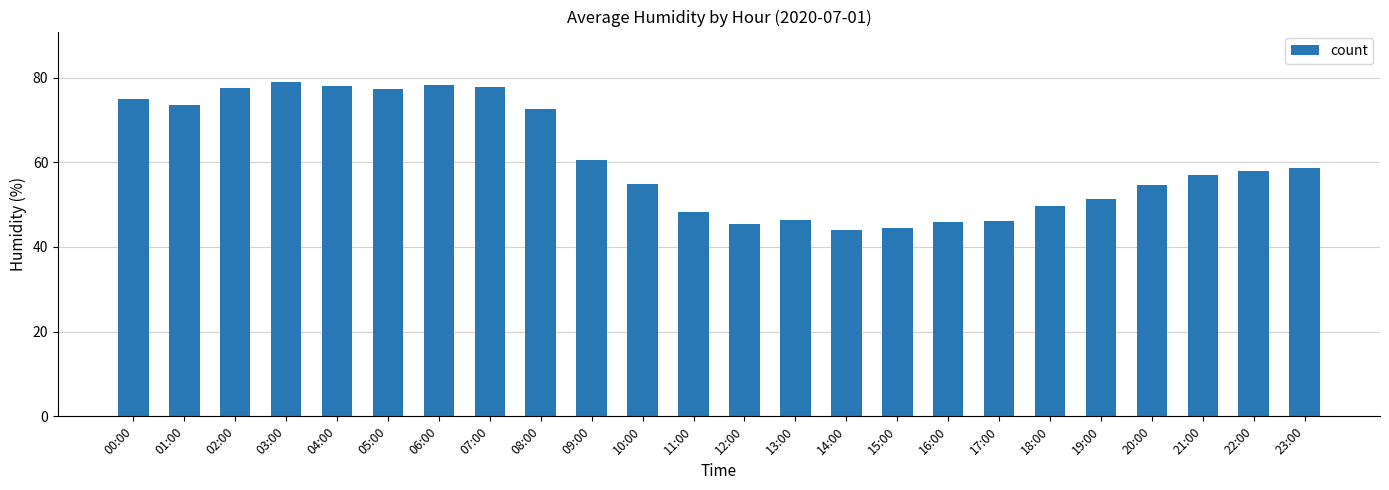

What is the maximum value shown in the chart?

79.0